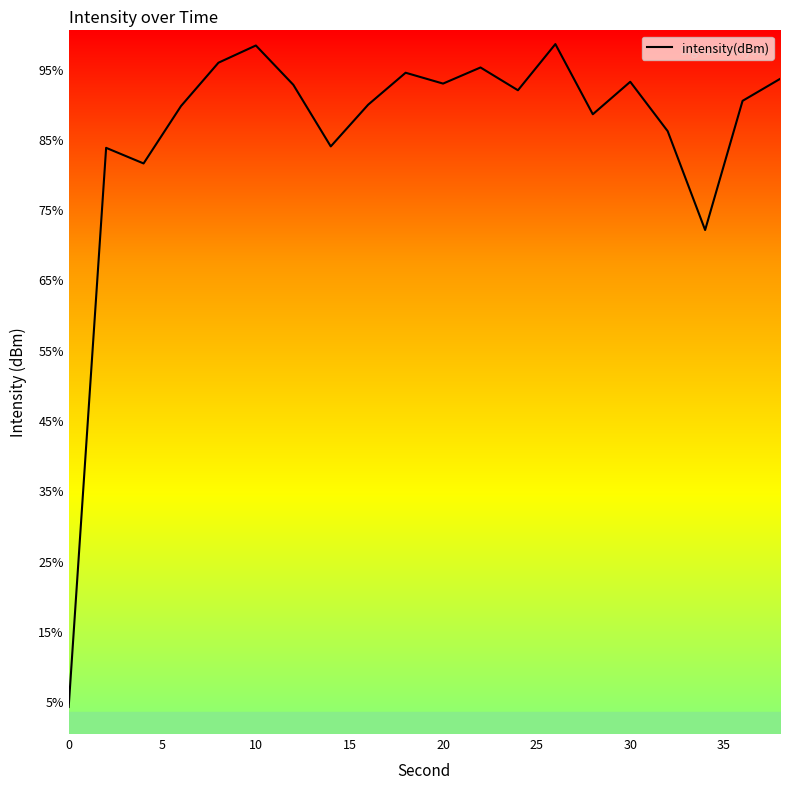

What is the average value?

-131.1